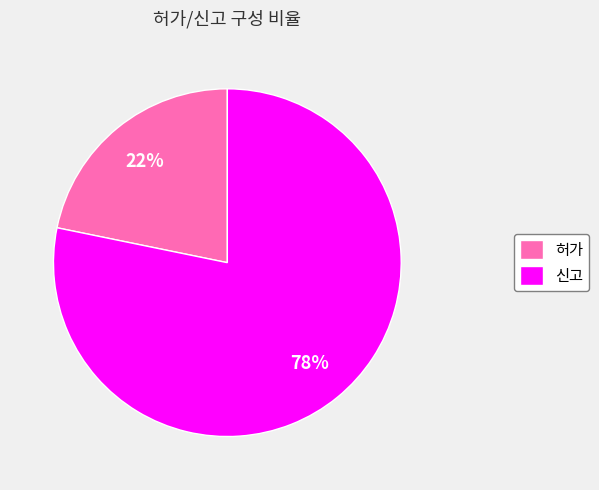

Approximately how many times larger is the value at 허가 compared to 신고?

0.3